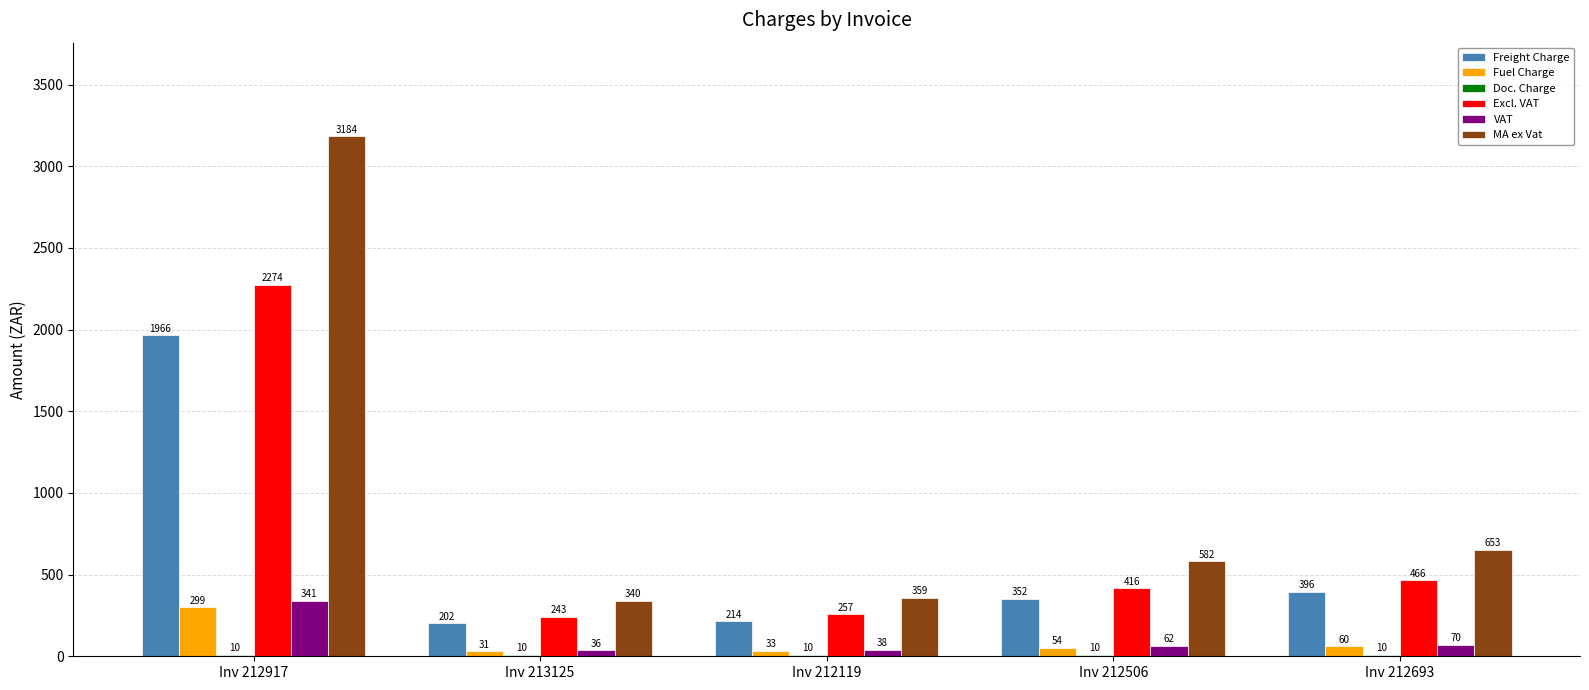

What is the sum of the Freight Charge values at Inv 212119 and Inv 213125?

416.0